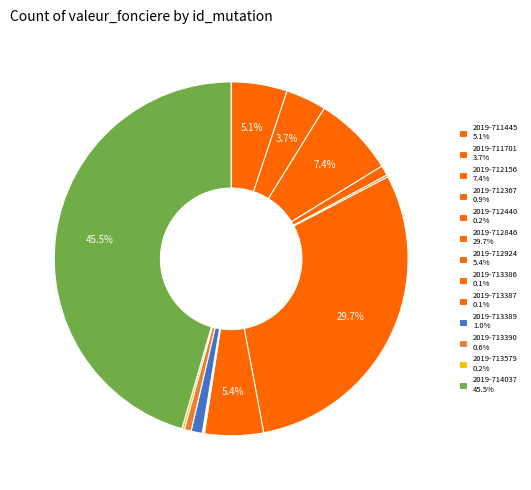

How much of the chart is everything except 2019-712846?

70.3%